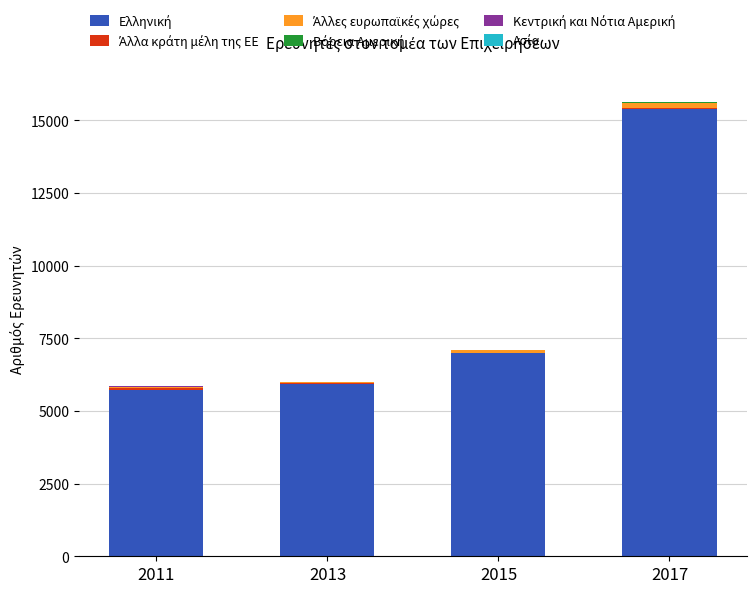

At which category is the sum across all series the highest?

2017